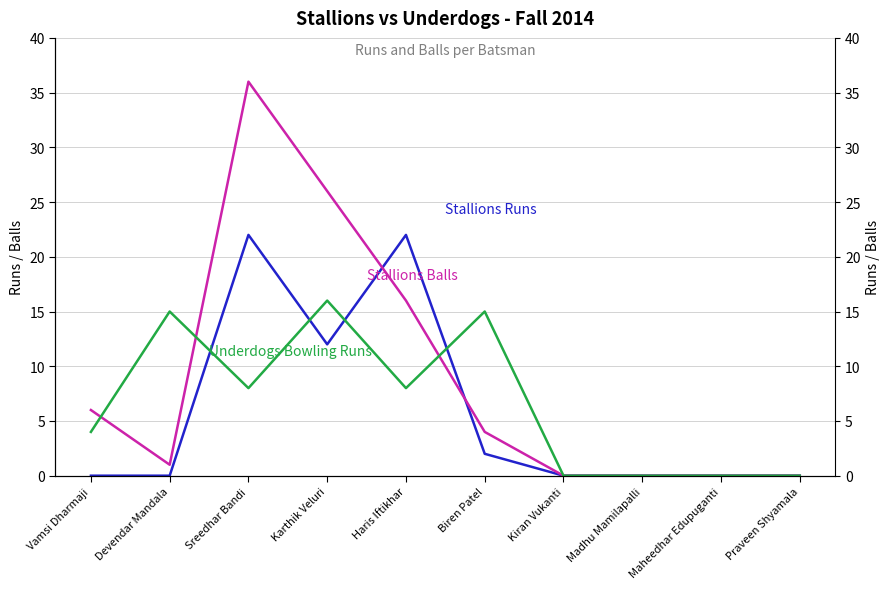

Rank the series by their maximum value, from highest to lowest.

Stallions Balls, Stallions Runs, Underdogs Bowling Runs